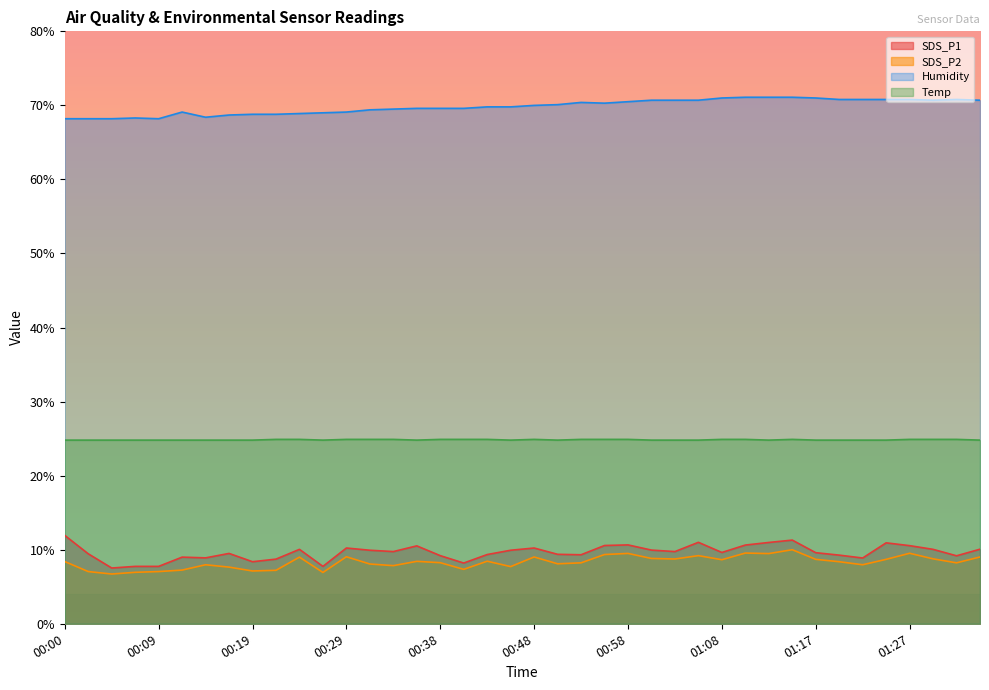

At which label is SDS_P1 closest to 9?

00:12